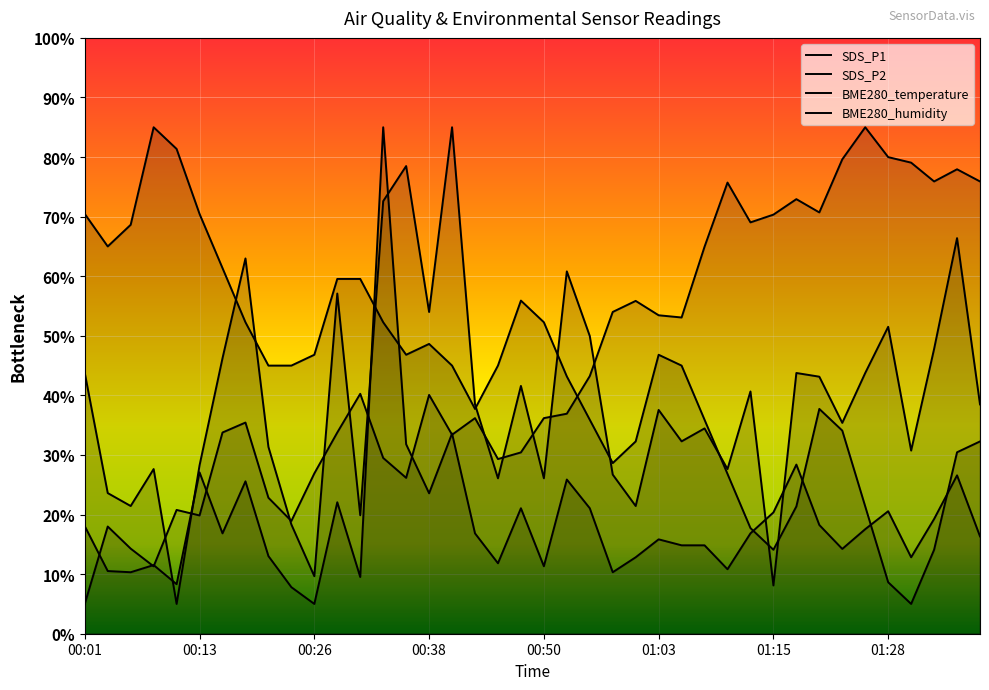

What is the highest value of the SDS_P1 series?

85.0